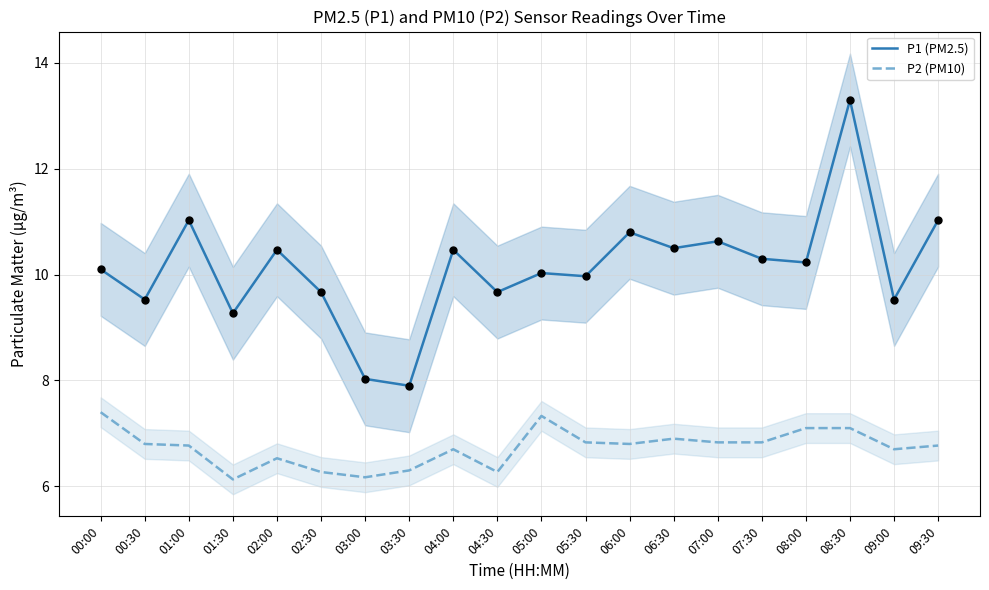

Which series has the largest Y range (max minus min)?

P1 (PM2.5)